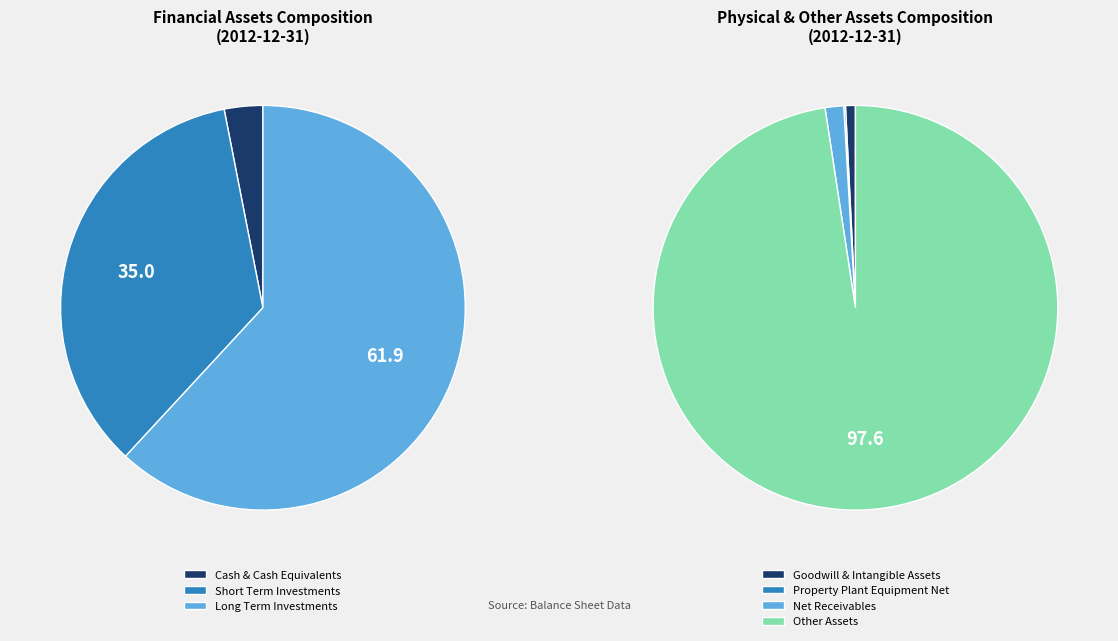

Does Goodwill And Intangible Assets represent more than half of the total?

No